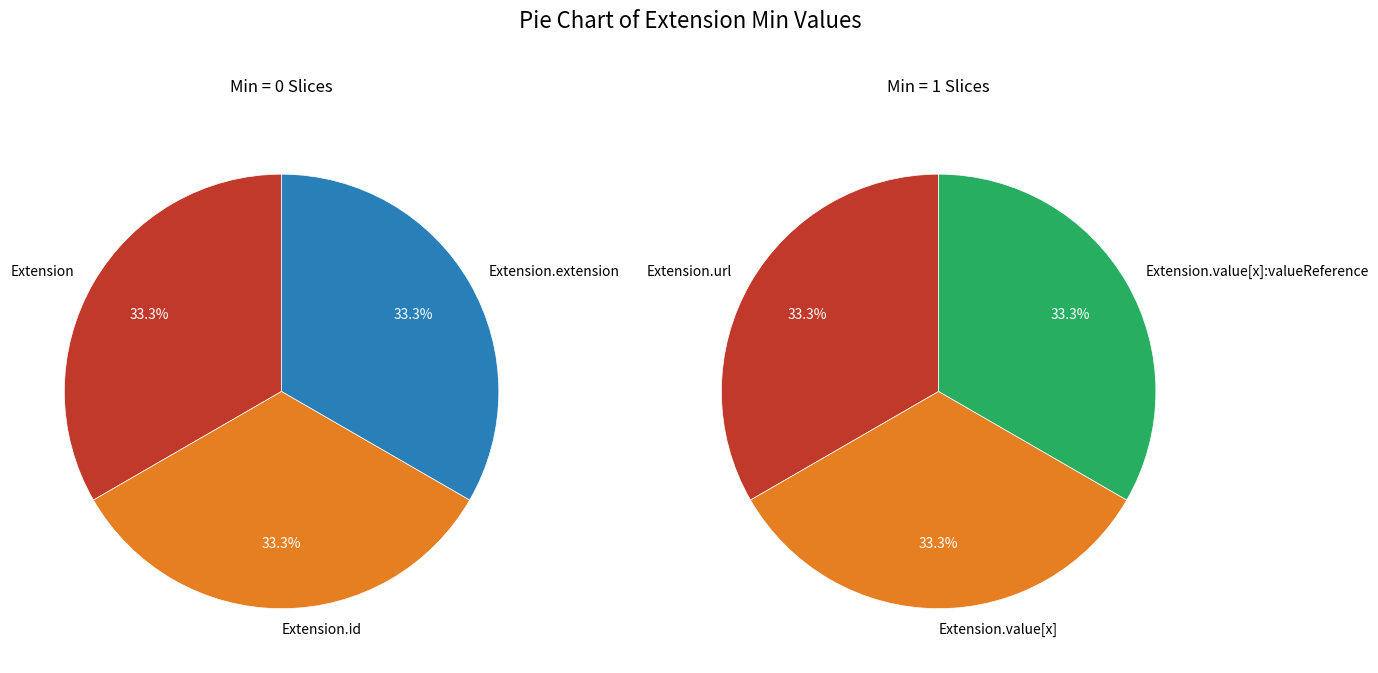

Which slice is the largest?

Extension.url